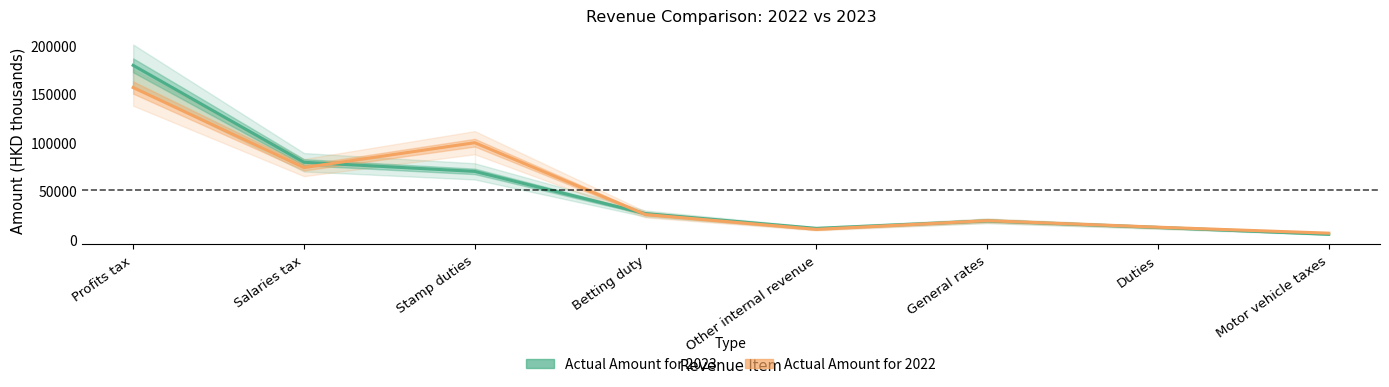

What is the difference between the highest and lowest values at Salaries tax?

5494